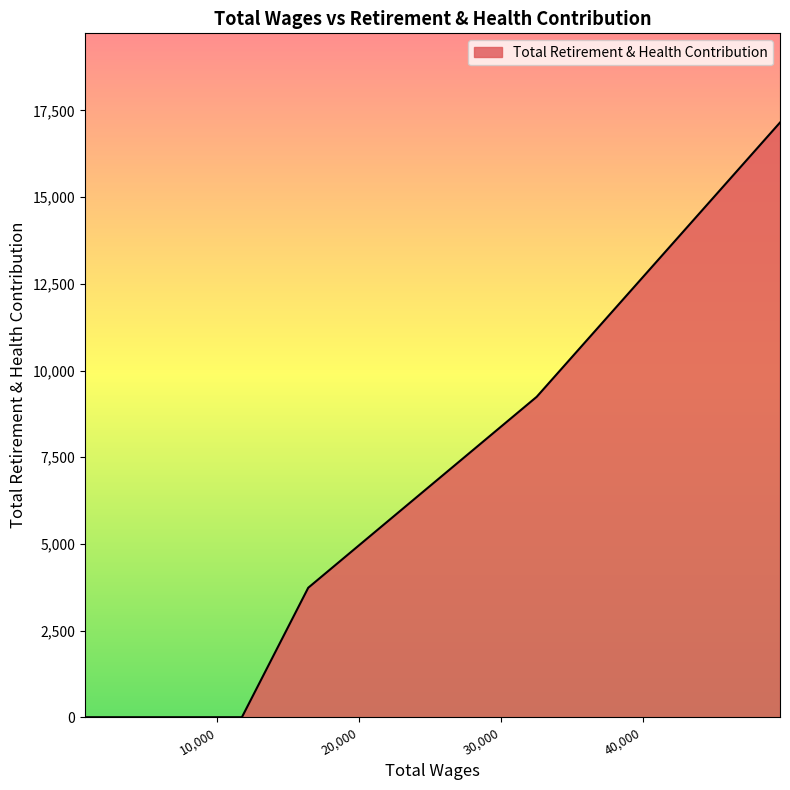

What is the difference between the maximum and minimum values?

17152